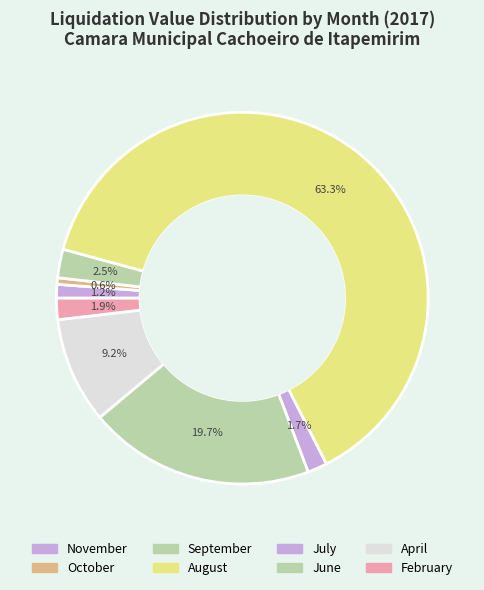

How many slices are in this pie chart?

8